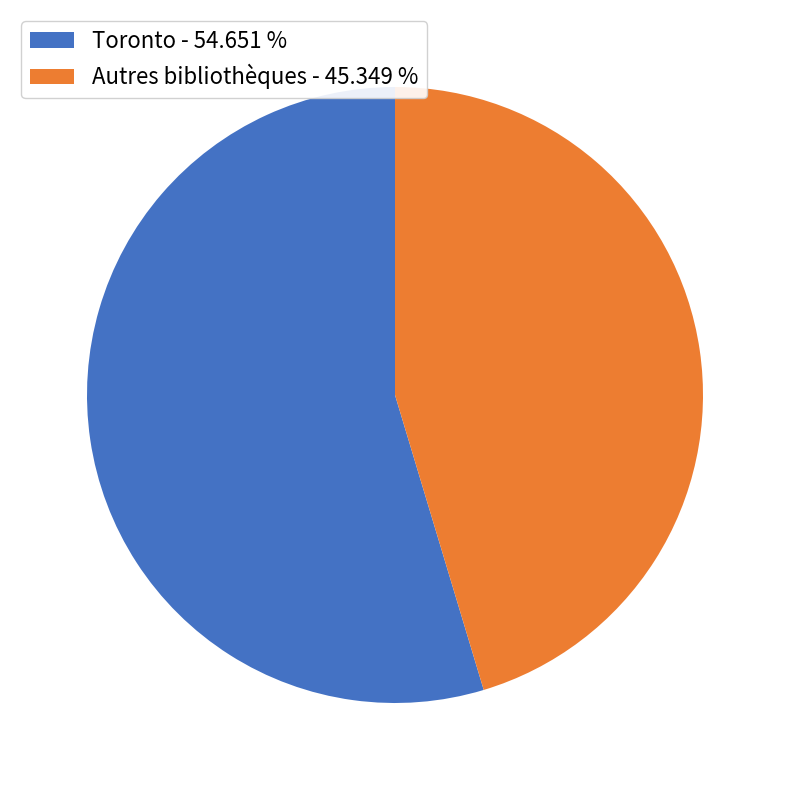

Is there any slice that represents more than half of the pie?

Yes